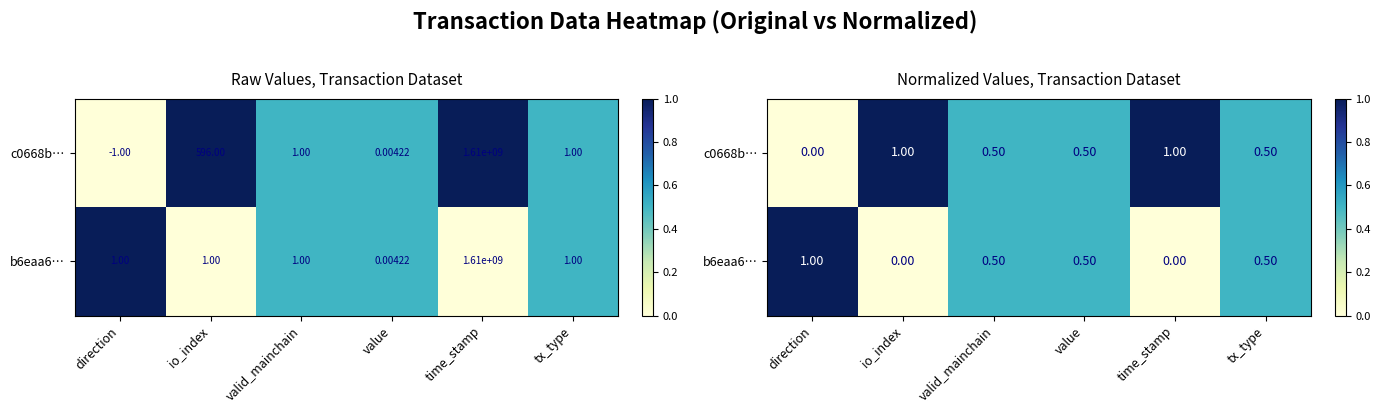

What is the average value of the b6eaa6… series?

0.4